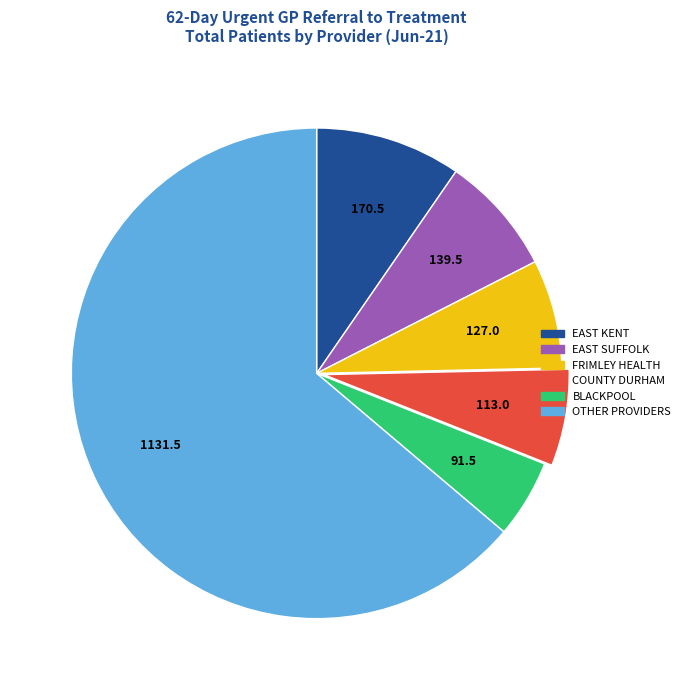

Count the number of slices in the pie.

6